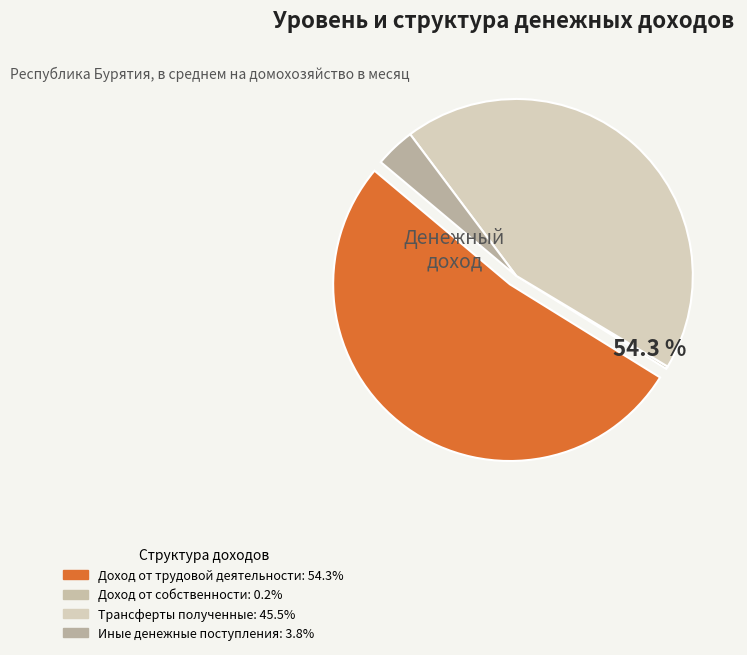

Is Доход от трудовой деятельности the majority of the pie?

Yes